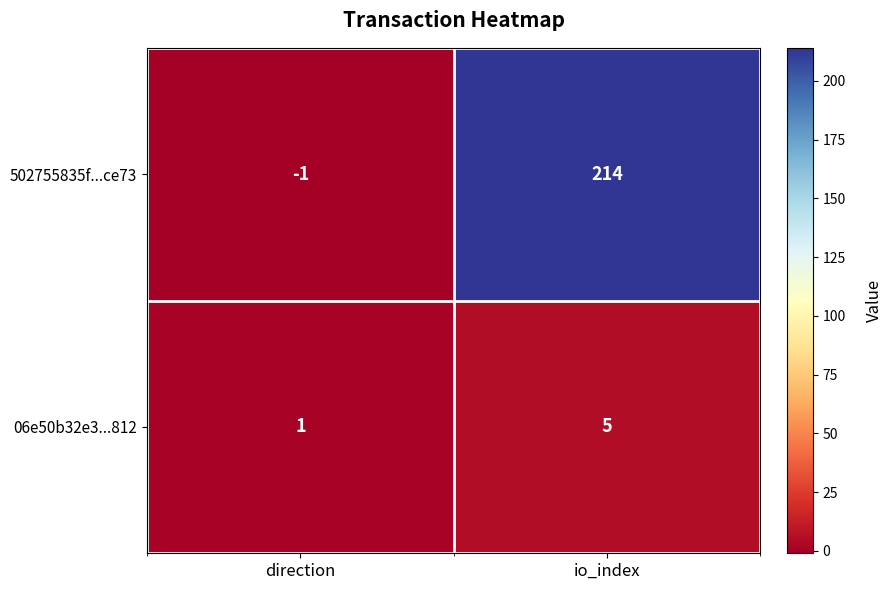

Which label corresponds to the smallest value in the chart?

direction